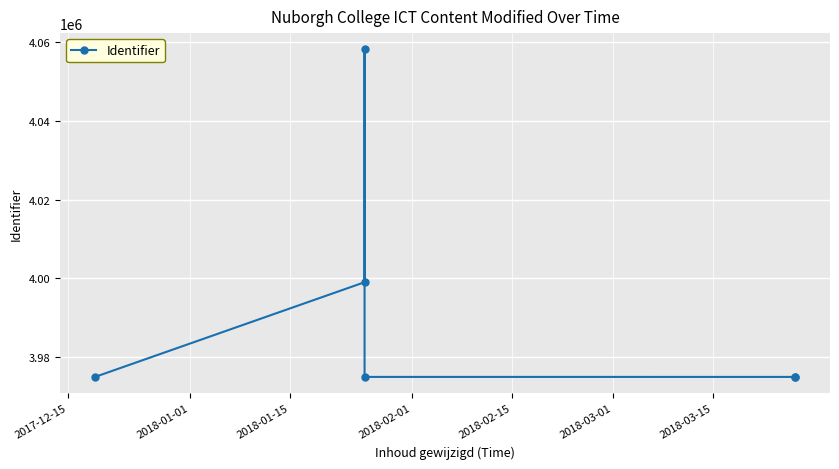

How many interior local valleys (lower than both neighbors) does the data have?

1